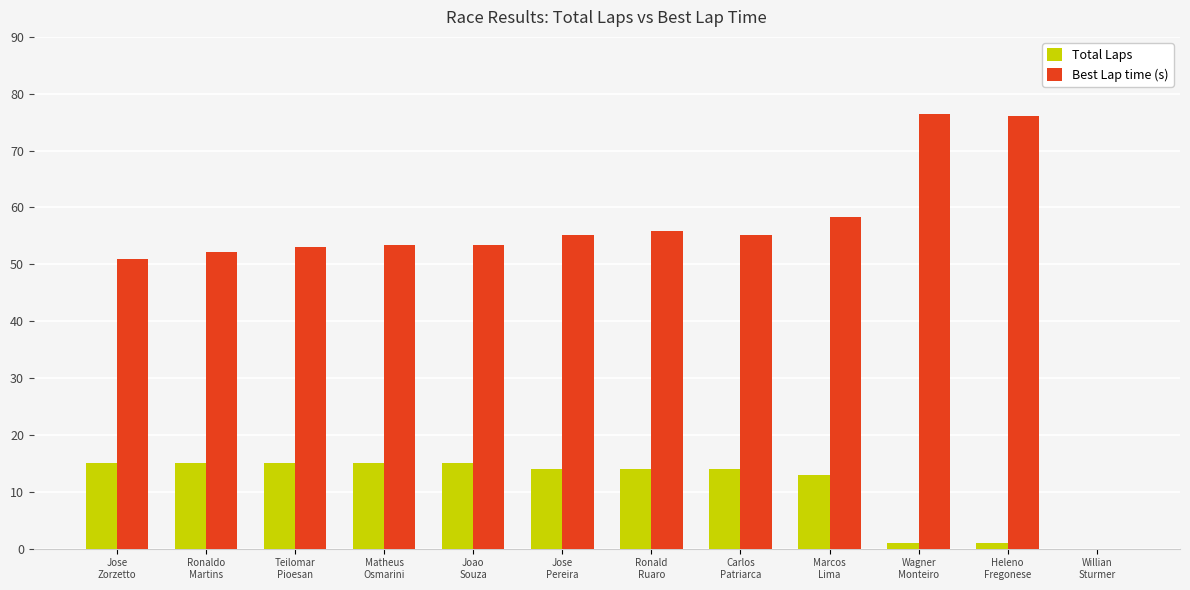

What is the sum of all Best Lap time (s) values?

639.8